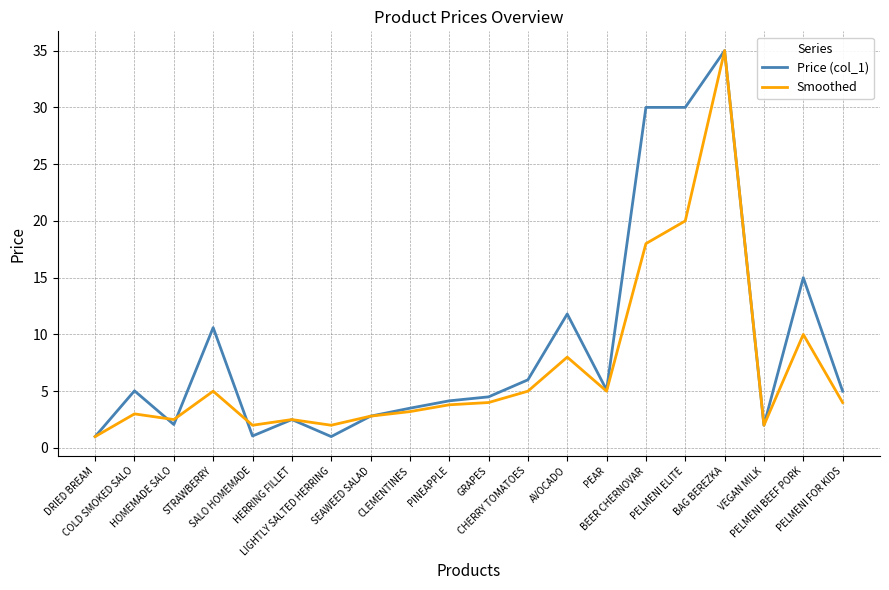

What is the minimum value for Price (col_1)?

1.0